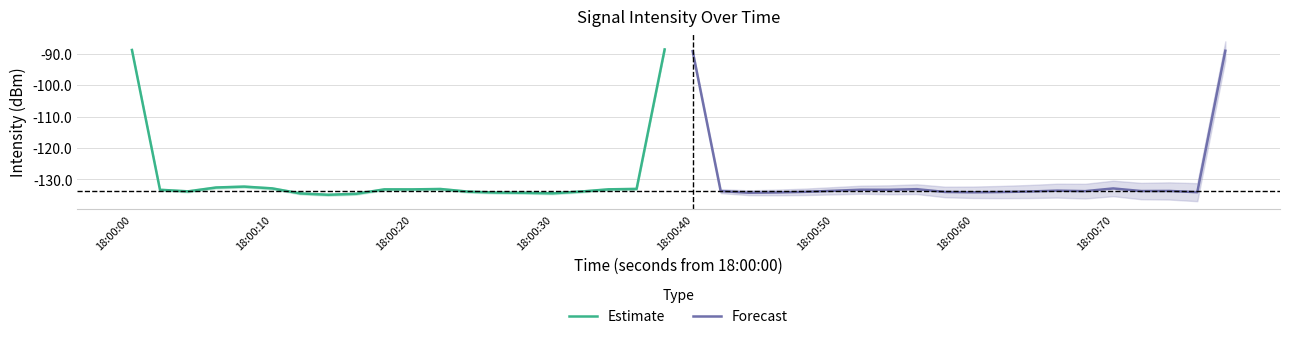

Is this an area chart (filled region under the line)?

No